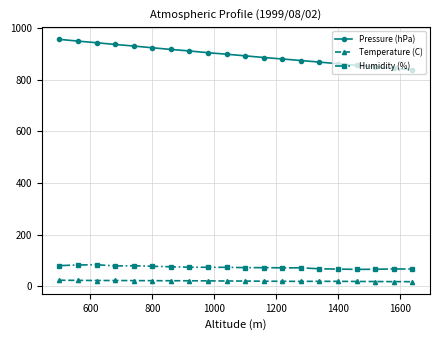

At how many categories does at least one series exceed 124?

20